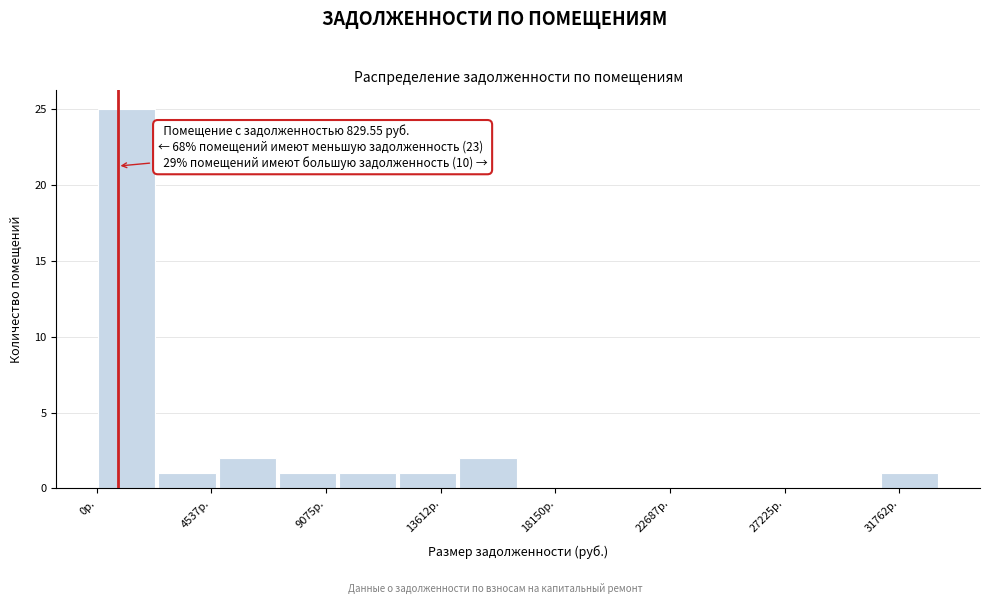

Which range on the x-axis has the tallest bar?

0 to 2500